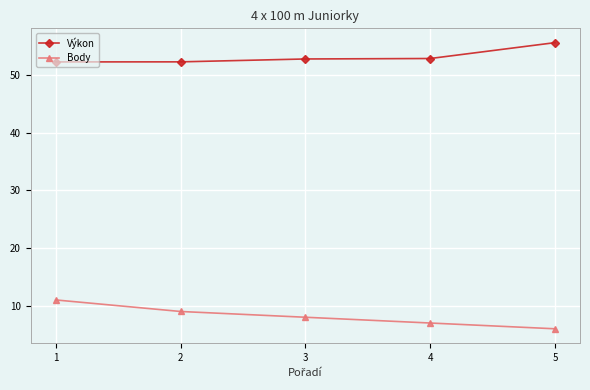

Which series has the largest range (max minus min)?

Body